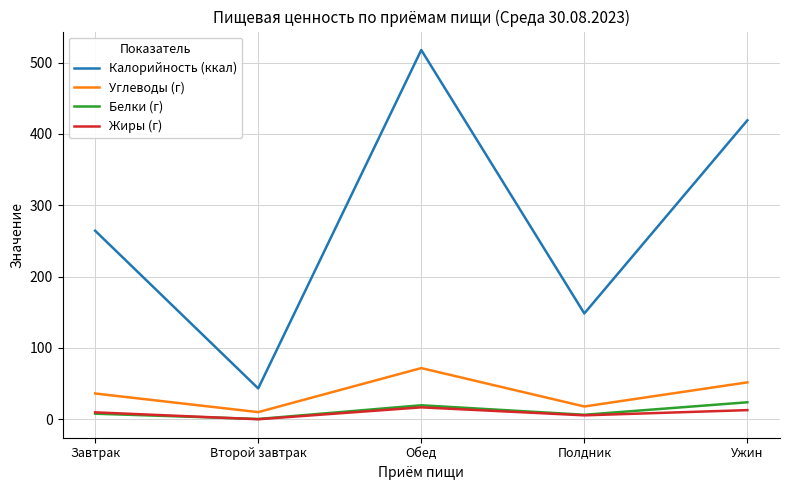

At which category does the chart reach its minimum across all series?

Второй завтрак